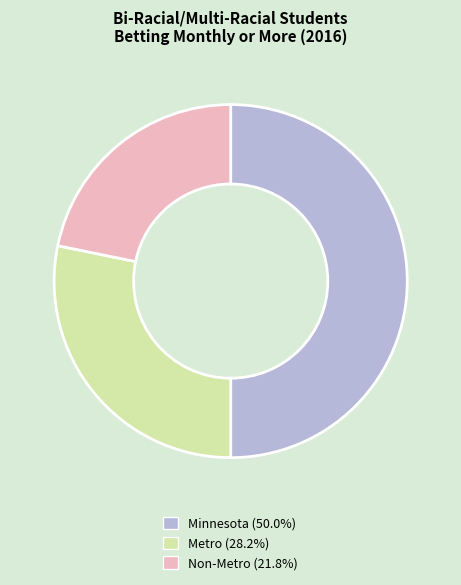

Does Non-Metro represent more than half of the total?

No